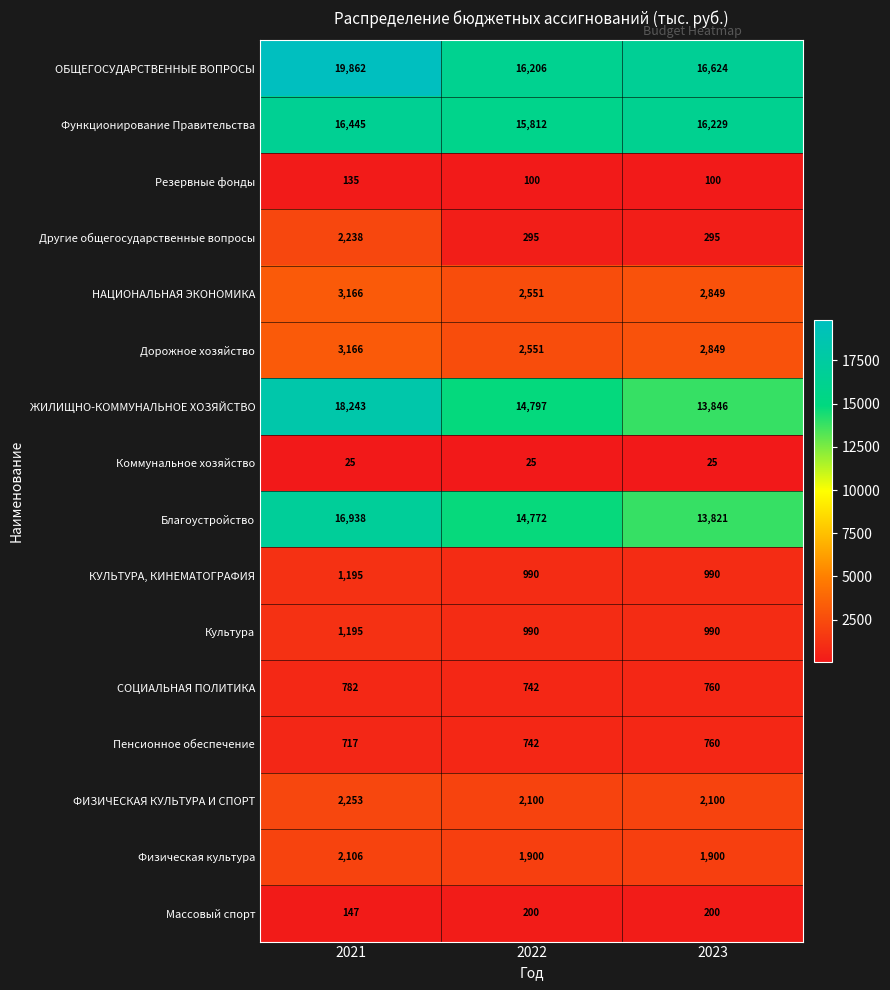

What is the approximate value of СОЦИАЛЬНАЯ ПОЛИТИКА at 2023, to the nearest 10?

760